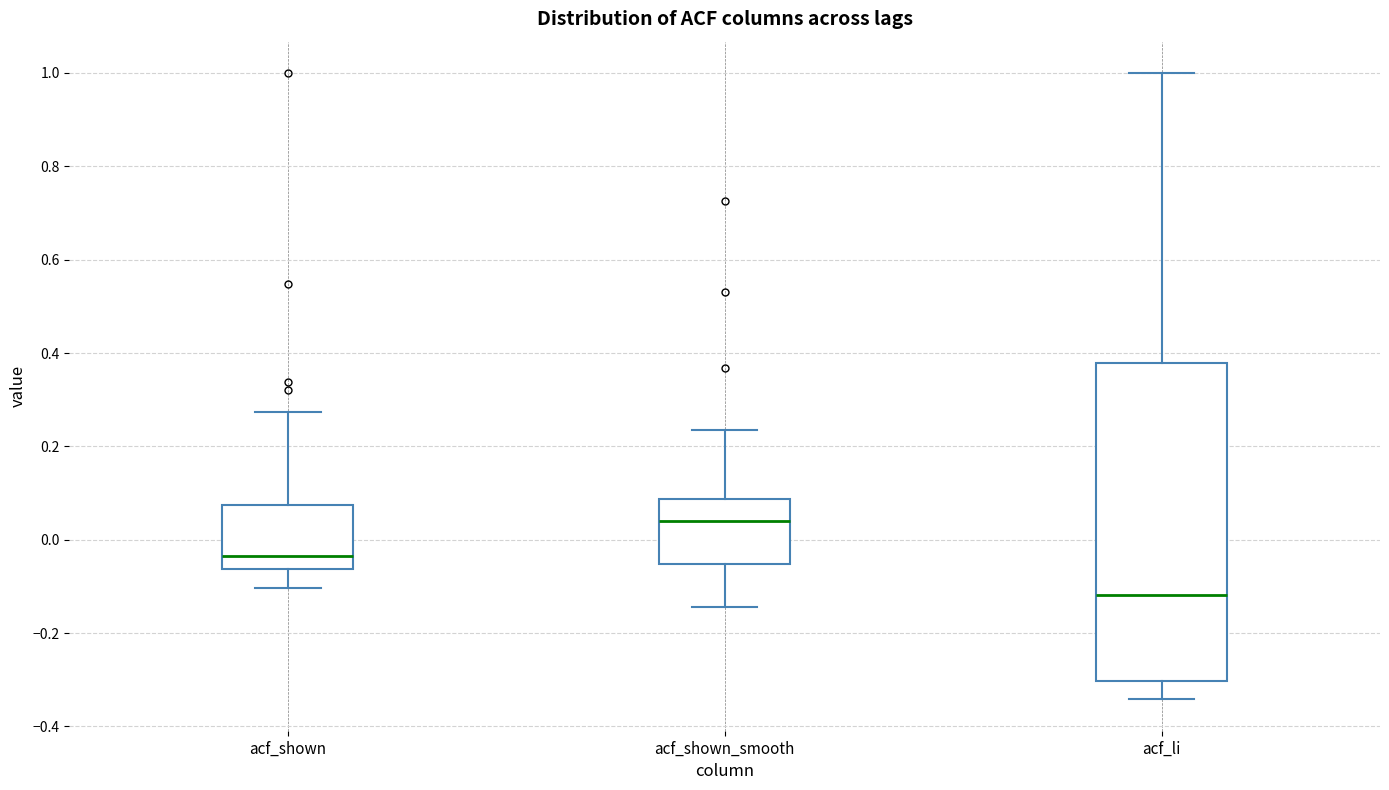

Comparing the boxes themselves (not the whiskers), which one is the tallest?

acf_li